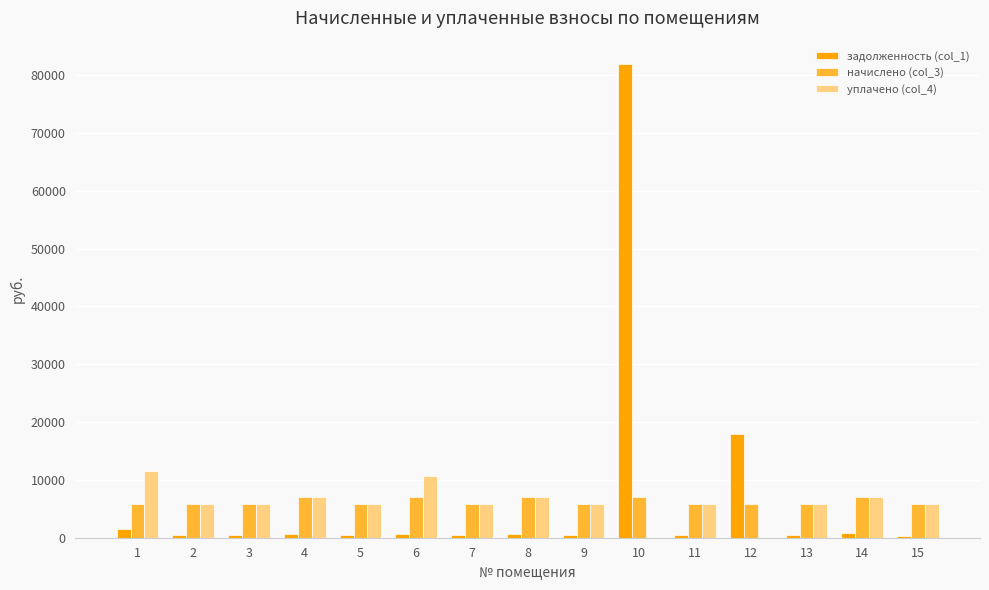

The value of начислено (col_3) at 12 is 5856.5. True or false?

True